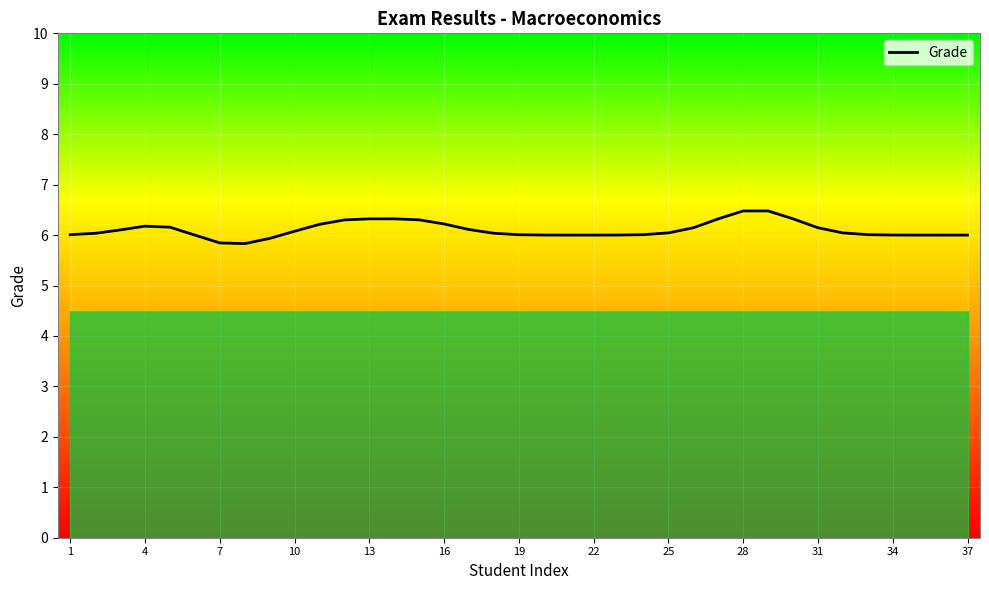

What is the maximum value shown in the chart?

6.5